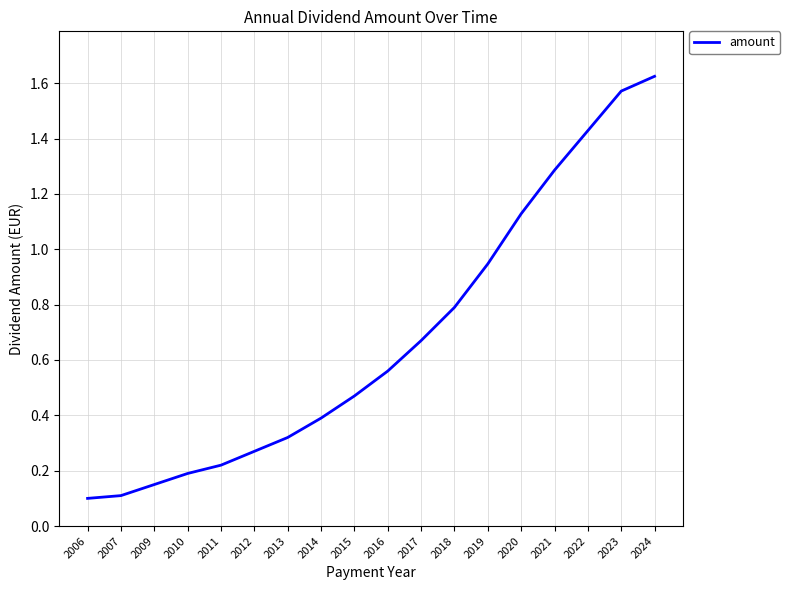

At which category does the chart reach its peak across all series?

2024